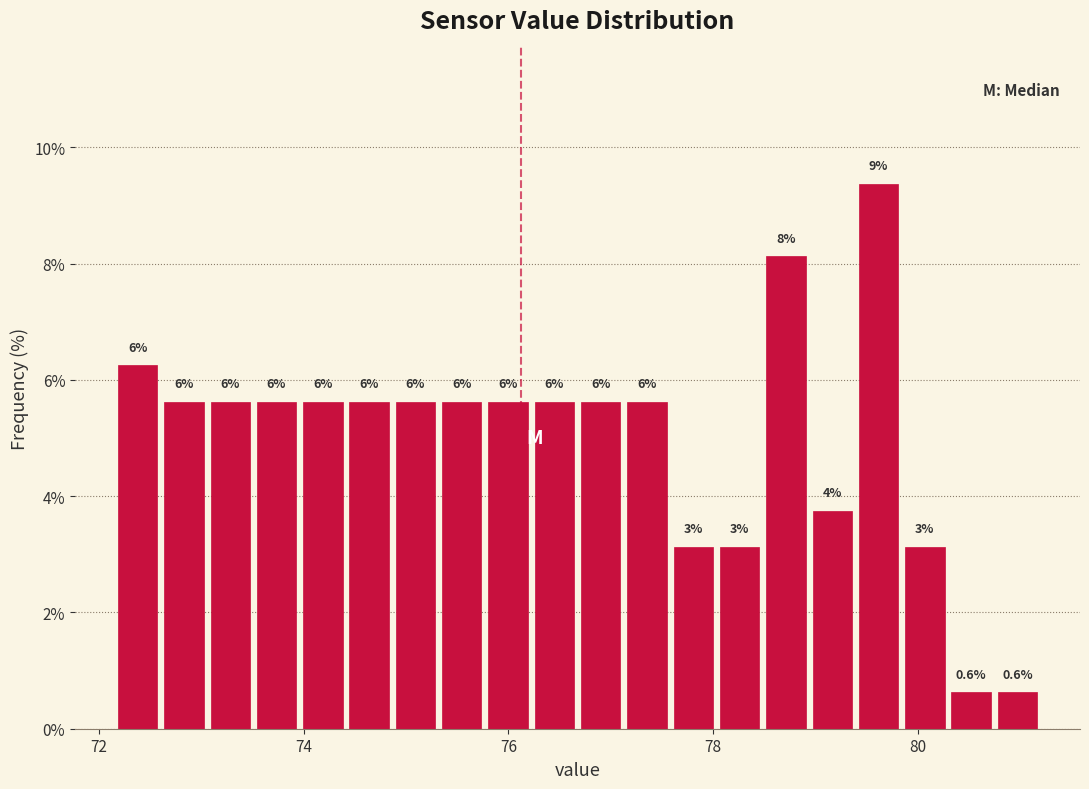

Read against the x-axis, roughly where is the centre of the tallest bar?

79.6